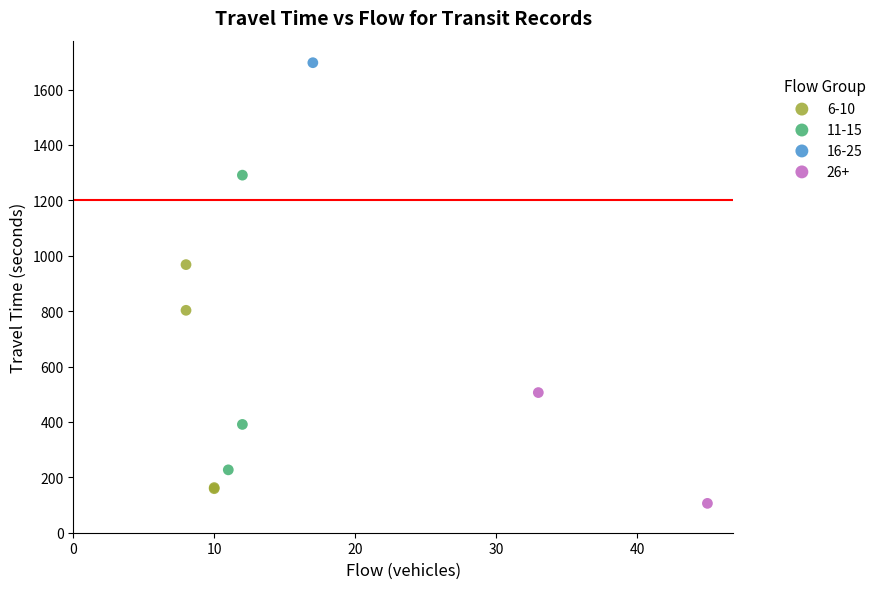

Which series contains the lowest Y value?

26+